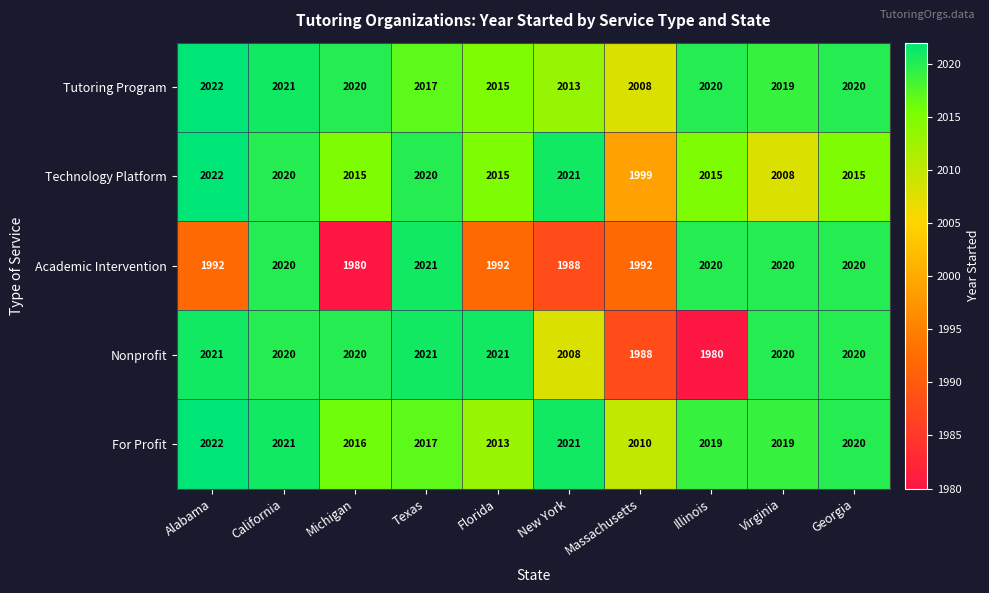

Where is Tutoring Program nearest to the value 2015?

Florida